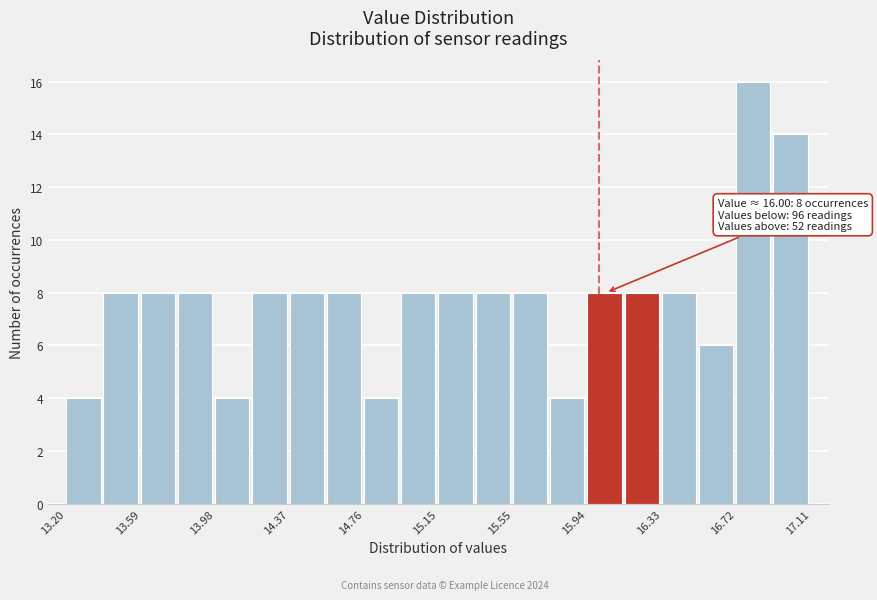

Around what value on the x-axis is the tallest bar? Give the approximate position of its centre, as read against the axis.

16.80